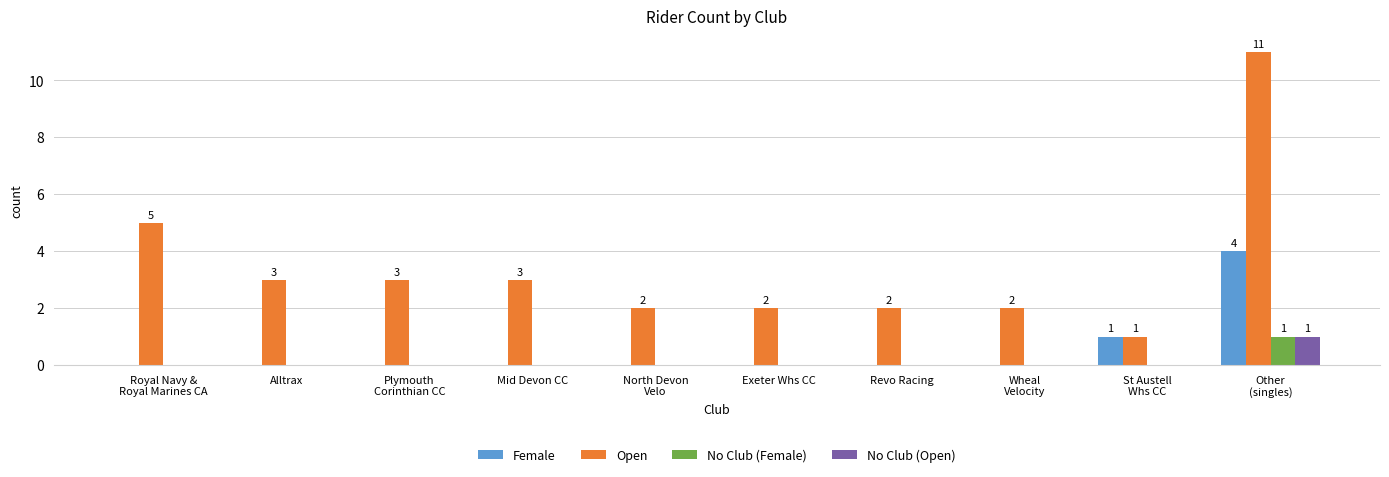

How many groups of bars are there?

10